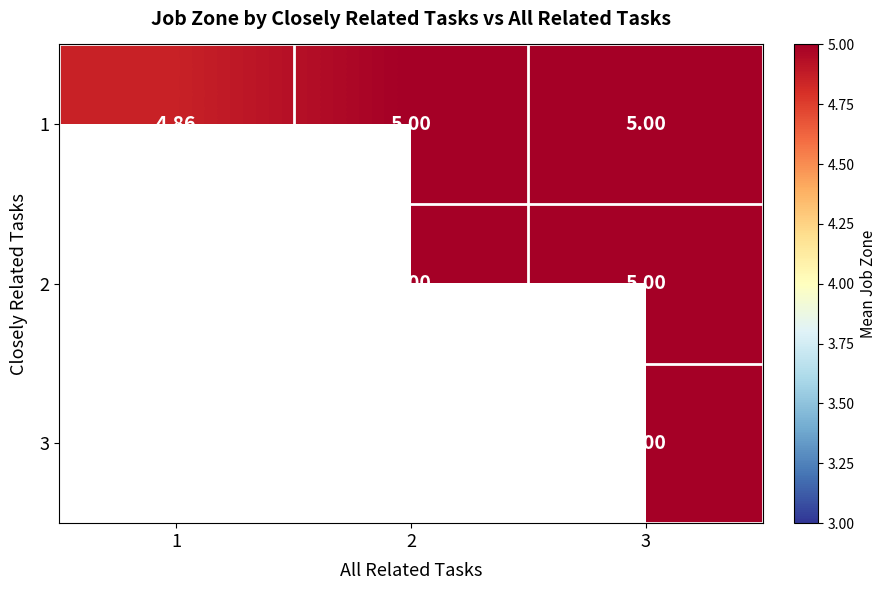

What is the greatest value displayed?

5.0